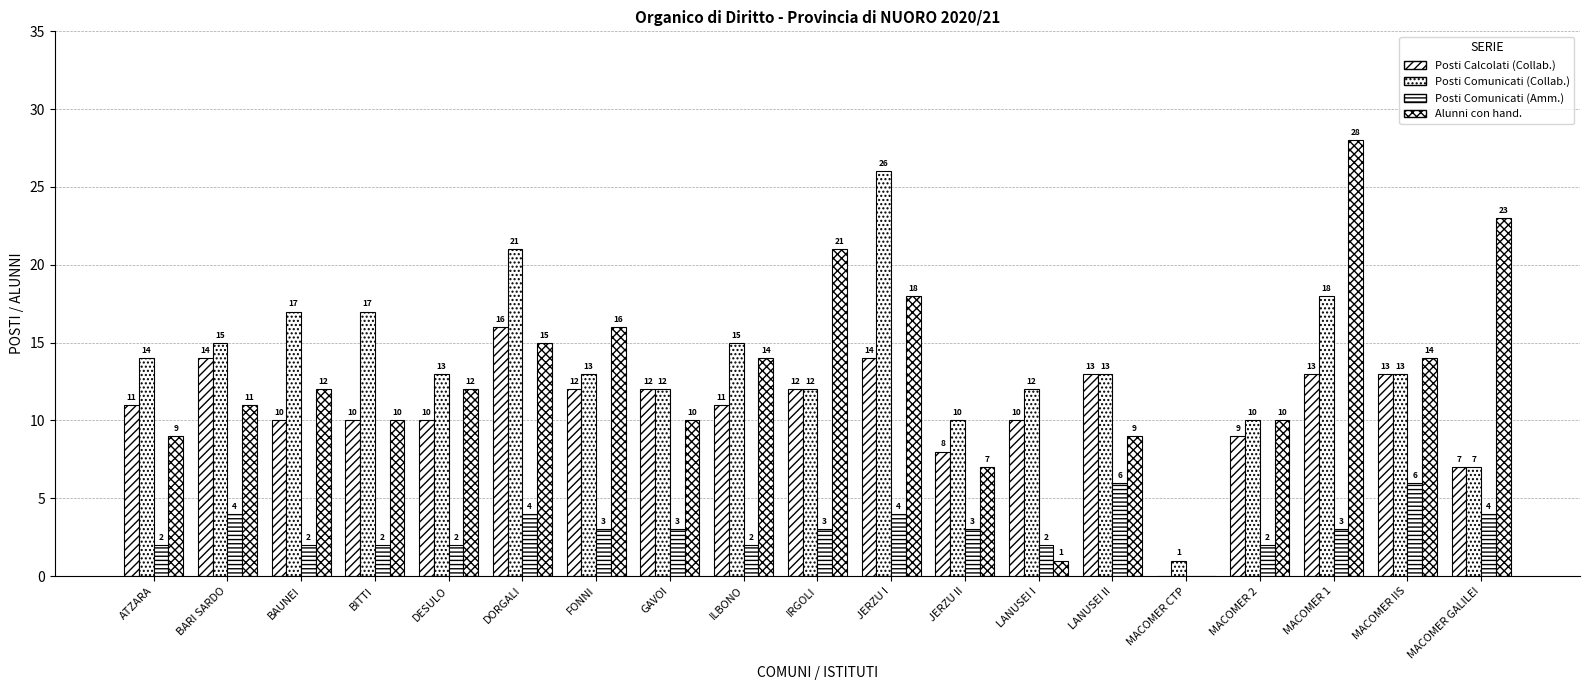

What is the label of the 2nd bar from the left?

BARI SARDO